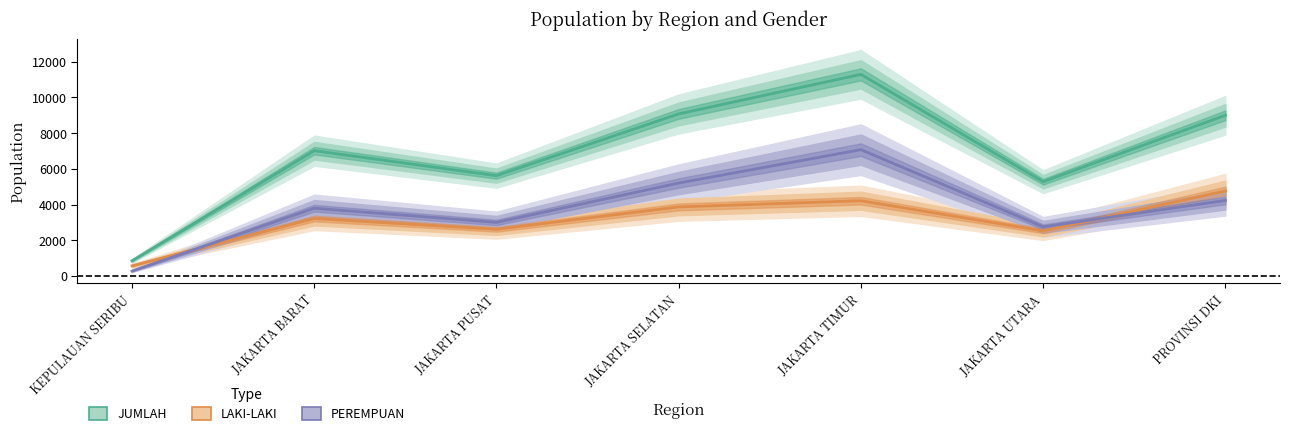

What are all the series names shown in the legend?

JUMLAH, LAKI-LAKI, PEREMPUAN